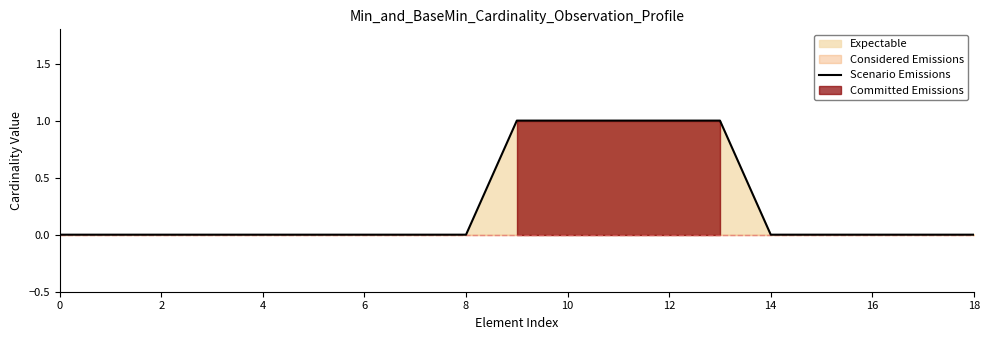

True or false: Scenario Emissions has a value of 0 at 18.

True